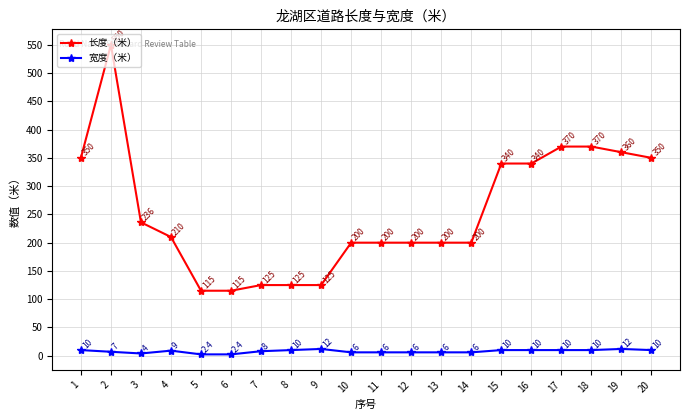

How many data points does each series have?

20